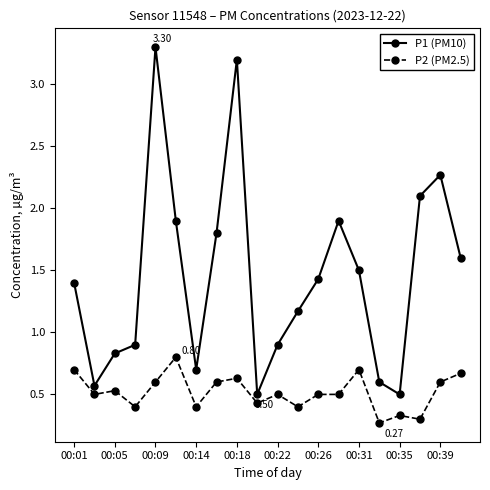

True or false: P1 (PM10) and P2 (PM2.5) intersect in this chart.

False